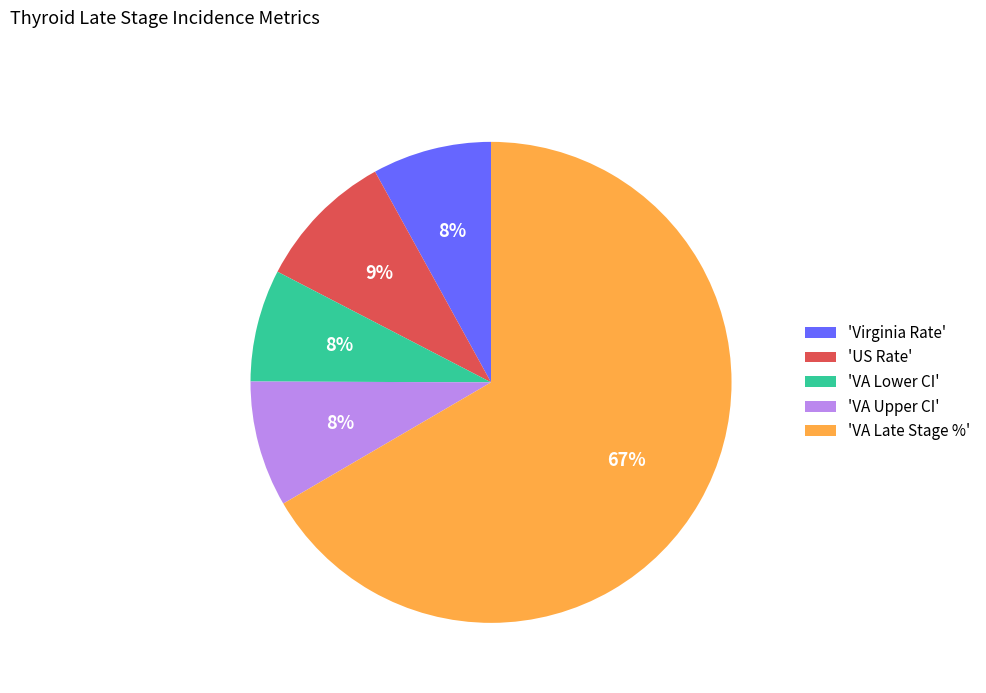

True or false: 'US Rate' accounts for 1% of the total.

False